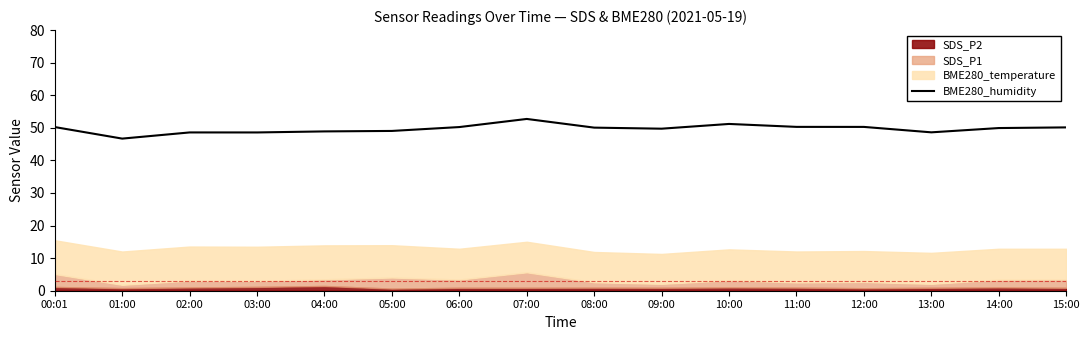

What is the ratio of the value at 14:00 to the value at 06:00?

1.0